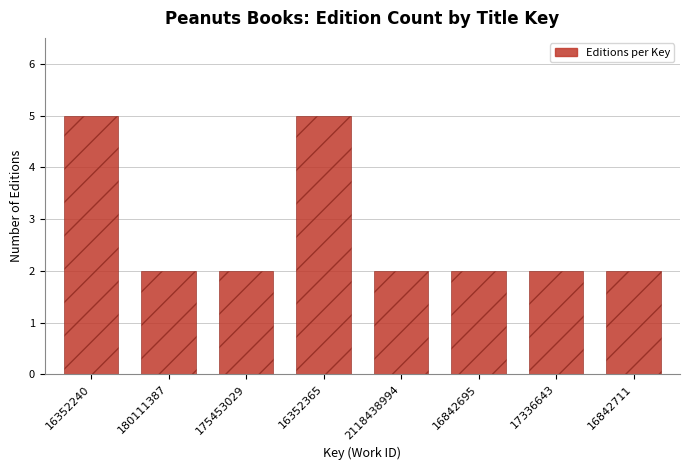

Reading left to right, list all the values displayed in this chart.

5	2	2	5	2	2	2	2